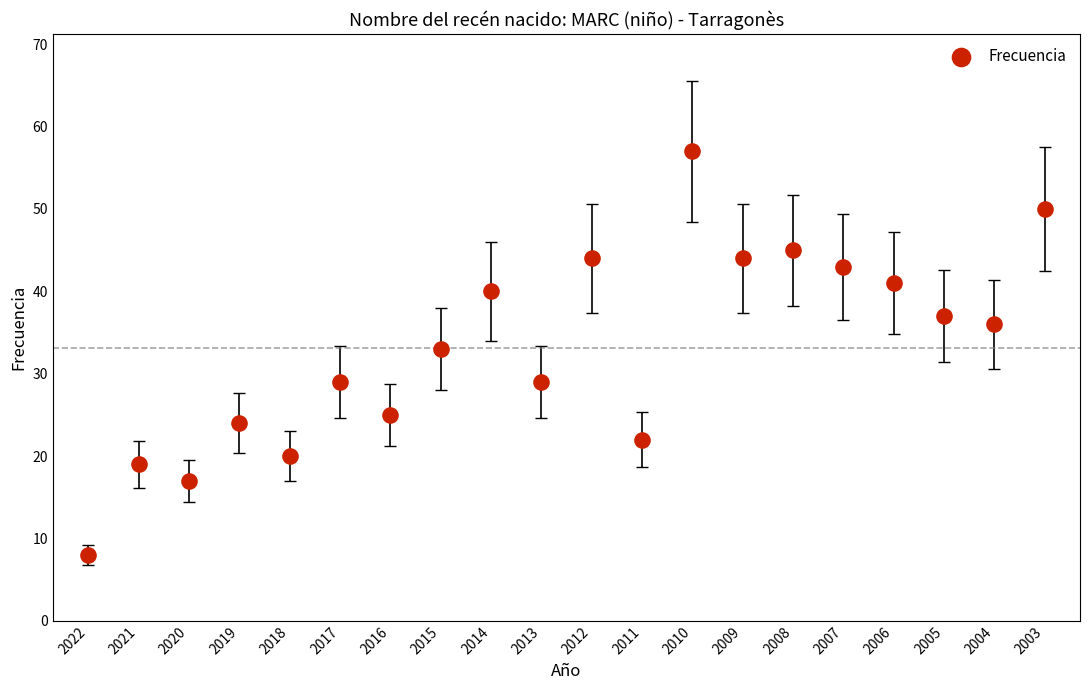

What Y value in the scatter plot is closest to 32?

33